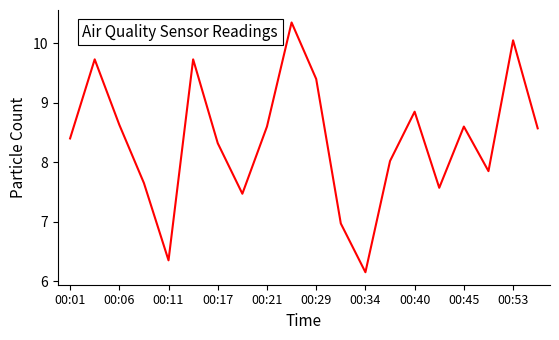

What is the difference between the maximum and minimum values?

4.2